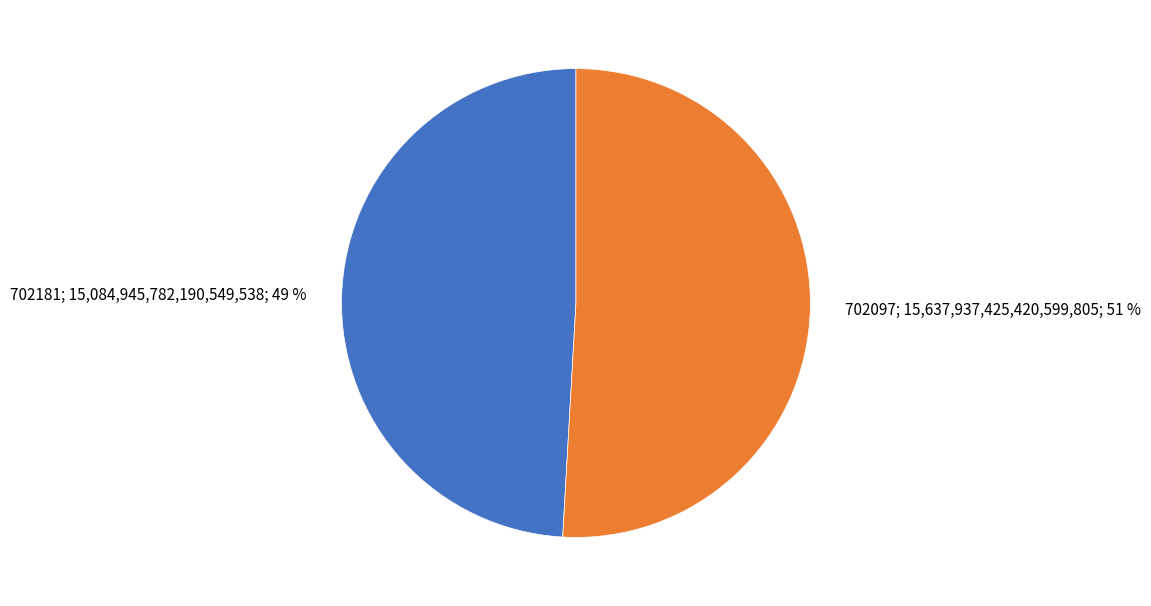

Does any single category account for the majority?

Yes